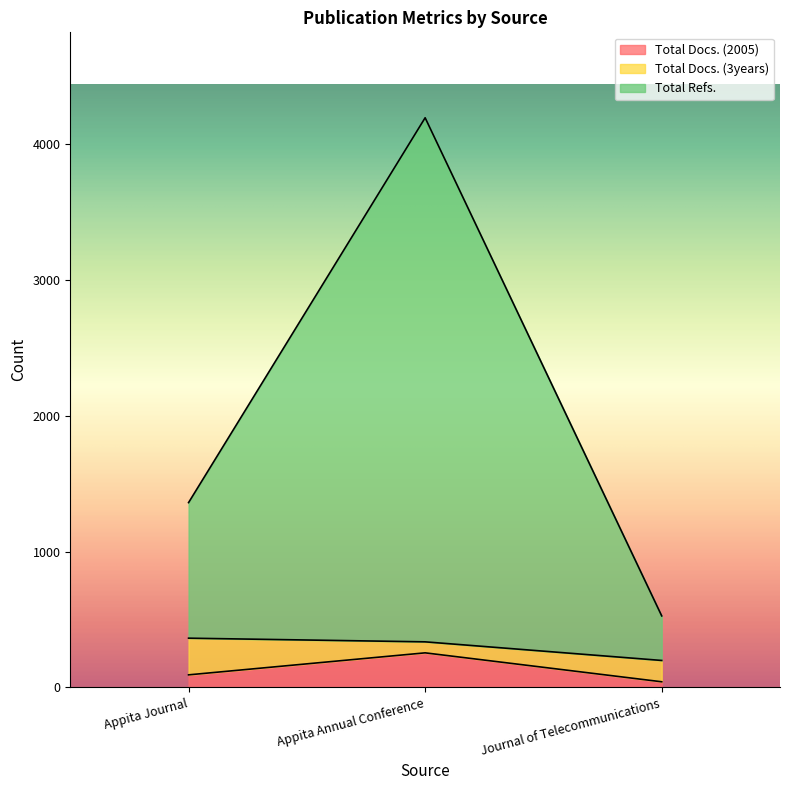

Rank the categories by Total Docs. (2005) value from lowest to highest.

Journal of Telecommunications, Appita Journal, Appita Annual Conference